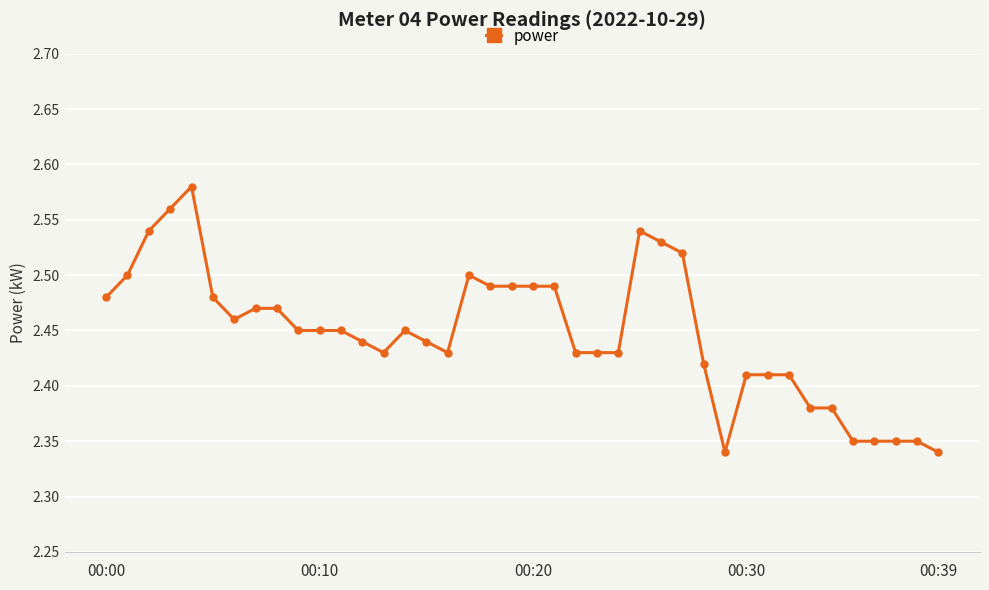

True or false: the data has more than 2 interior local peaks.

True